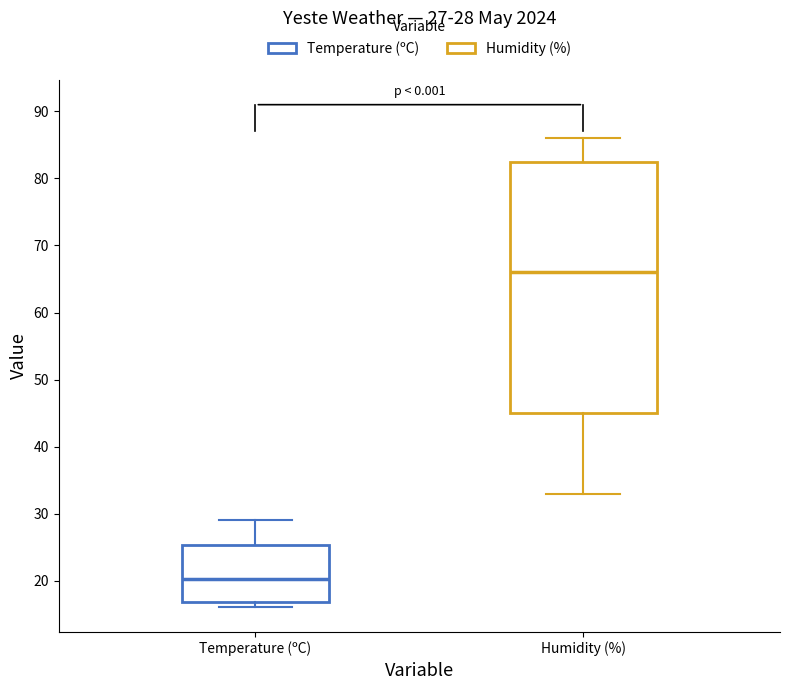

Which box's median line is the highest?

Humidity (%)